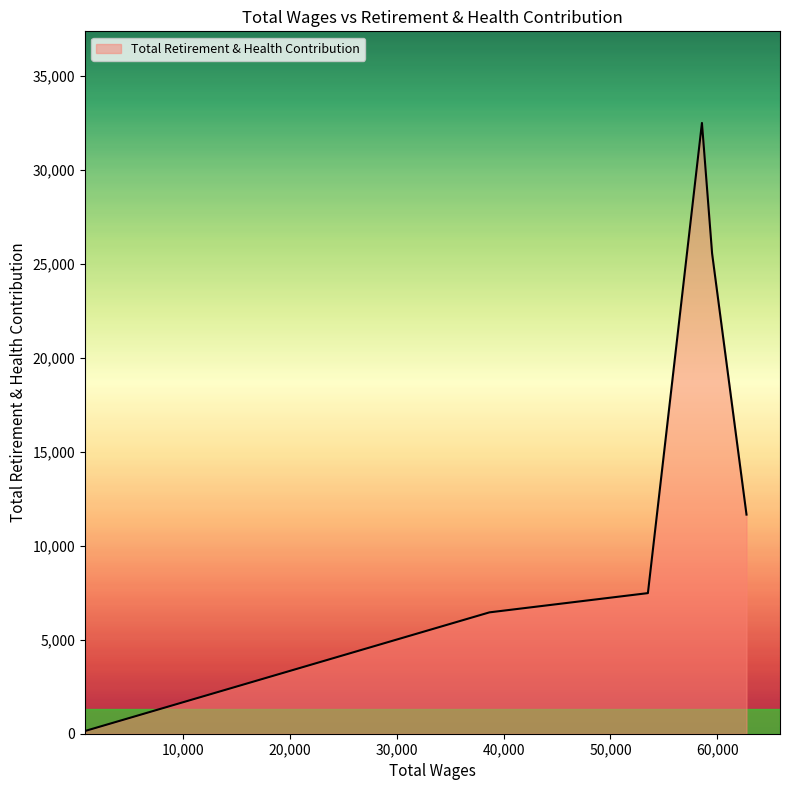

What is the difference between the maximum and second lowest values?

26025